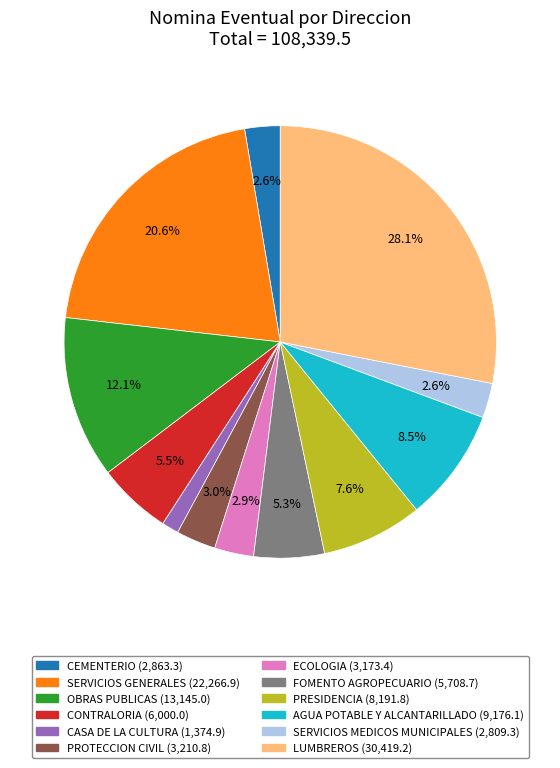

Approximately how many times larger is the value at FOMENTO AGROPECUARIO compared to PROTECCION CIVIL?

1.8